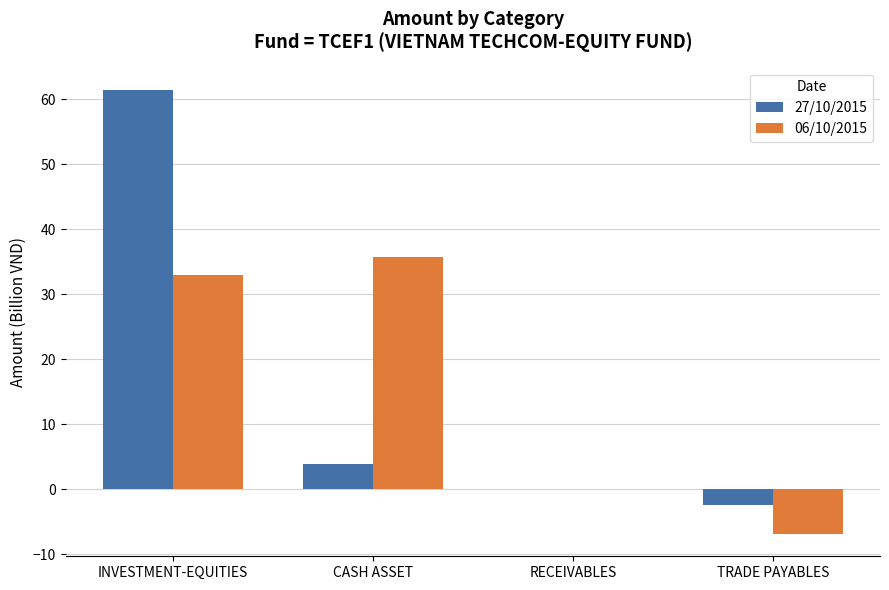

How many groups of bars are there?

4